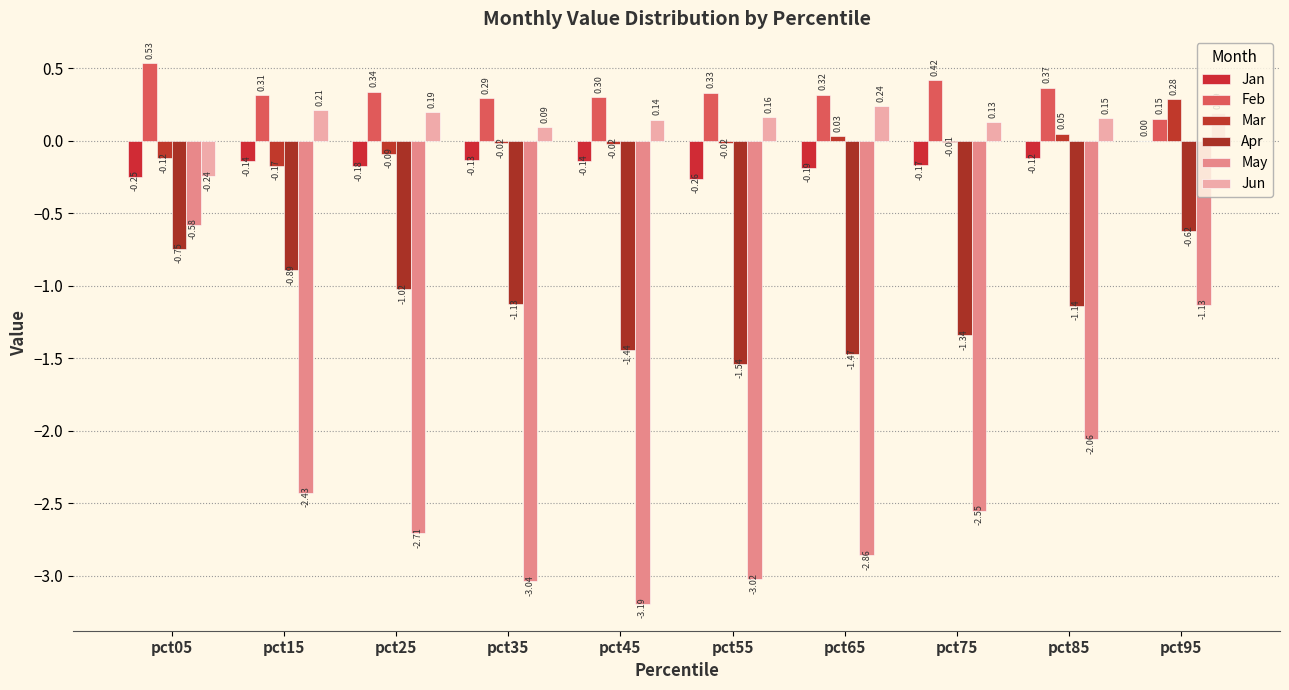

Reading left to right, list all the values displayed in this chart.

Jan: pct05=-0.3	pct15=-0.1	pct25=-0.2	pct35=-0.1	pct45=-0.1	pct55=-0.3	pct65=-0.2	pct75=-0.2	pct85=-0.1	pct95=0.0
Feb: pct05=0.5	pct15=0.3	pct25=0.3	pct35=0.3	pct45=0.3	pct55=0.3	pct65=0.3	pct75=0.4	pct85=0.4	pct95=0.2
Mar: pct05=-0.1	pct15=-0.2	pct25=-0.1	pct35=-0.0	pct45=-0.0	pct55=-0.0	pct65=0.0	pct75=-0.0	pct85=0.0	pct95=0.3
Apr: pct05=-0.7	pct15=-0.9	pct25=-1.0	pct35=-1.1	pct45=-1.4	pct55=-1.5	pct65=-1.5	pct75=-1.3	pct85=-1.1	pct95=-0.6
May: pct05=-0.6	pct15=-2.4	pct25=-2.7	pct35=-3.0	pct45=-3.2	pct55=-3.0	pct65=-2.9	pct75=-2.6	pct85=-2.1	pct95=-1.1
Jun: pct05=-0.2	pct15=0.2	pct25=0.2	pct35=0.1	pct45=0.1	pct55=0.2	pct65=0.2	pct75=0.1	pct85=0.2	pct95=0.2